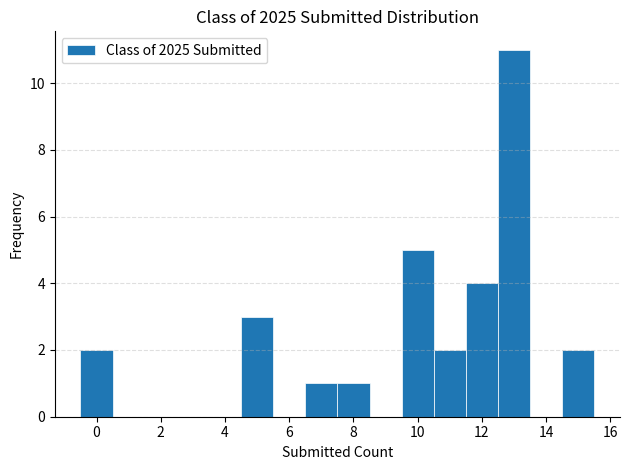

How tall is the bar that spans 4.5 to 5.5 on the x-axis? Neither the bar edges nor the heights are printed on the chart, so give them approximately, as read against the axes.

3